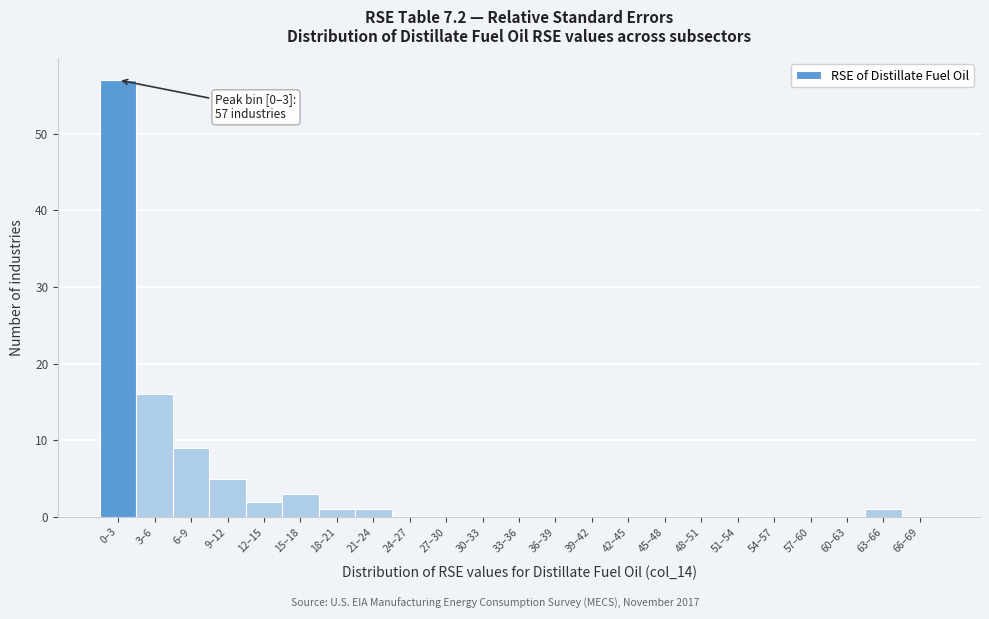

Reading right to left, extract all data points from this chart.

66–69=0	63–66=1	60–63=0	57–60=0	54–57=0	51–54=0	48–51=0	45–48=0	42–45=0	39–42=0	36–39=0	33–36=0	30–33=0	27–30=0	24–27=0	21–24=1	18–21=1	15–18=3	12–15=2	9–12=5	6–9=9	3–6=16	0–3=57